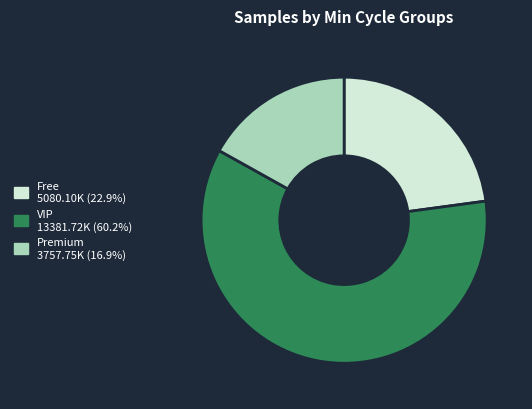

Is there any slice that represents more than half of the pie?

Yes